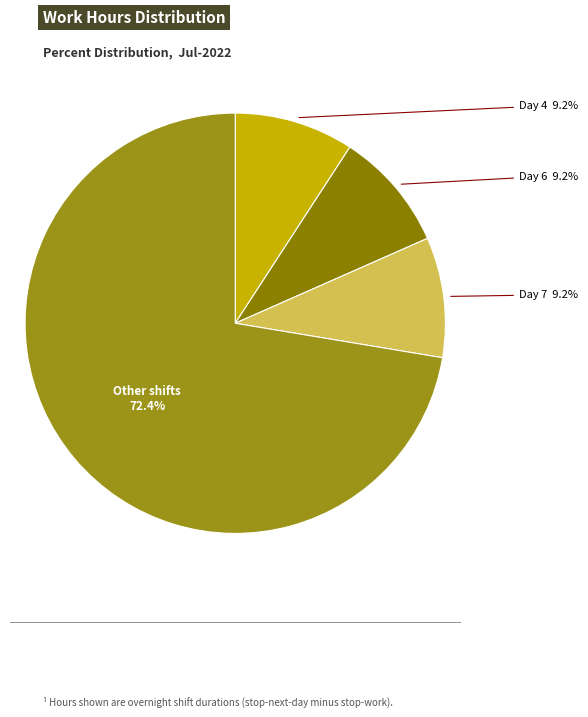

How many slices are in this pie chart?

4